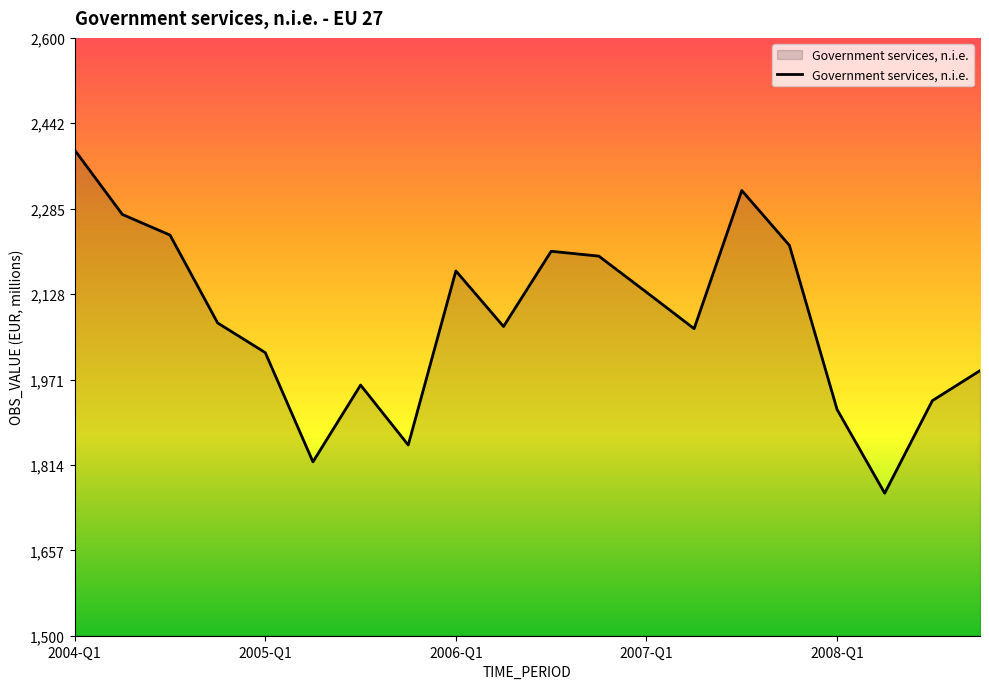

What is the smallest value displayed?

1762.2